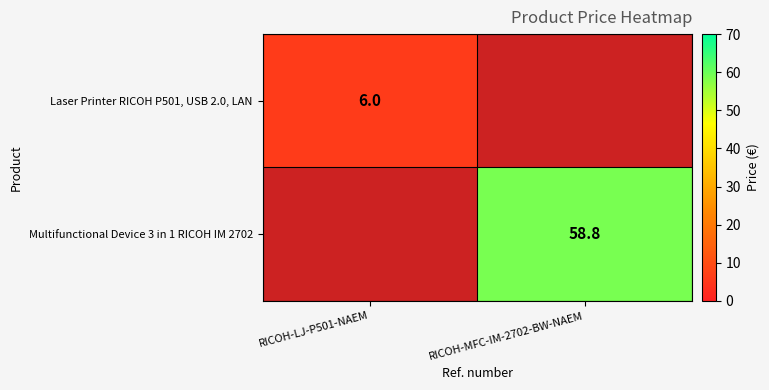

Count the number of data series in this chart.

2